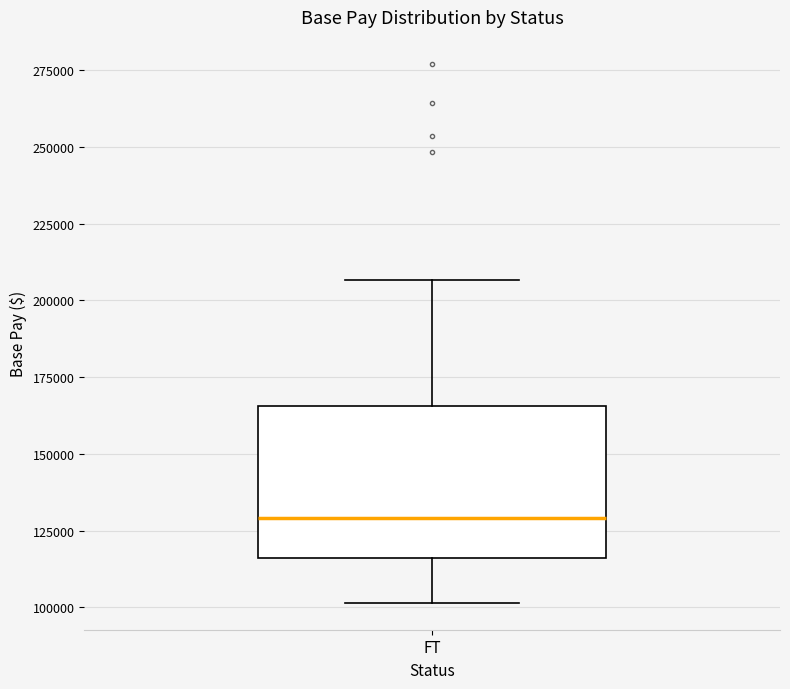

Where does the upper whisker of the box for FT end on the y-axis? The values are not printed on the chart, so give them approximately, as read against the axis.

205000